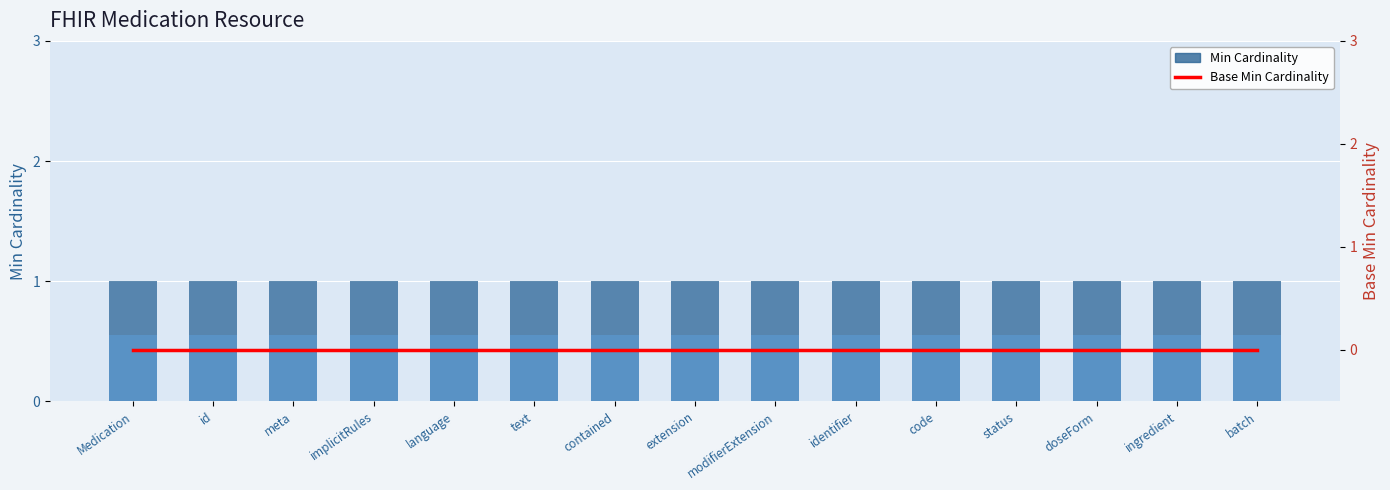

What is the value of the Min Cardinality bar at the 10th from the left?

1